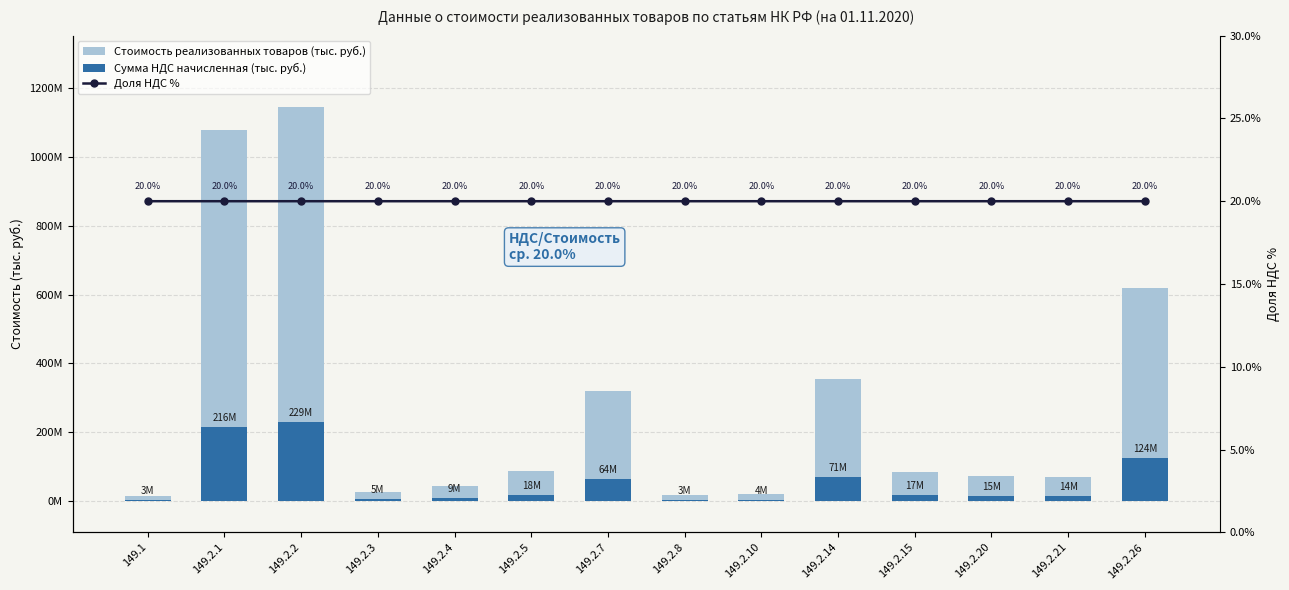

At which category does the chart reach its minimum across all series?

149.2.10